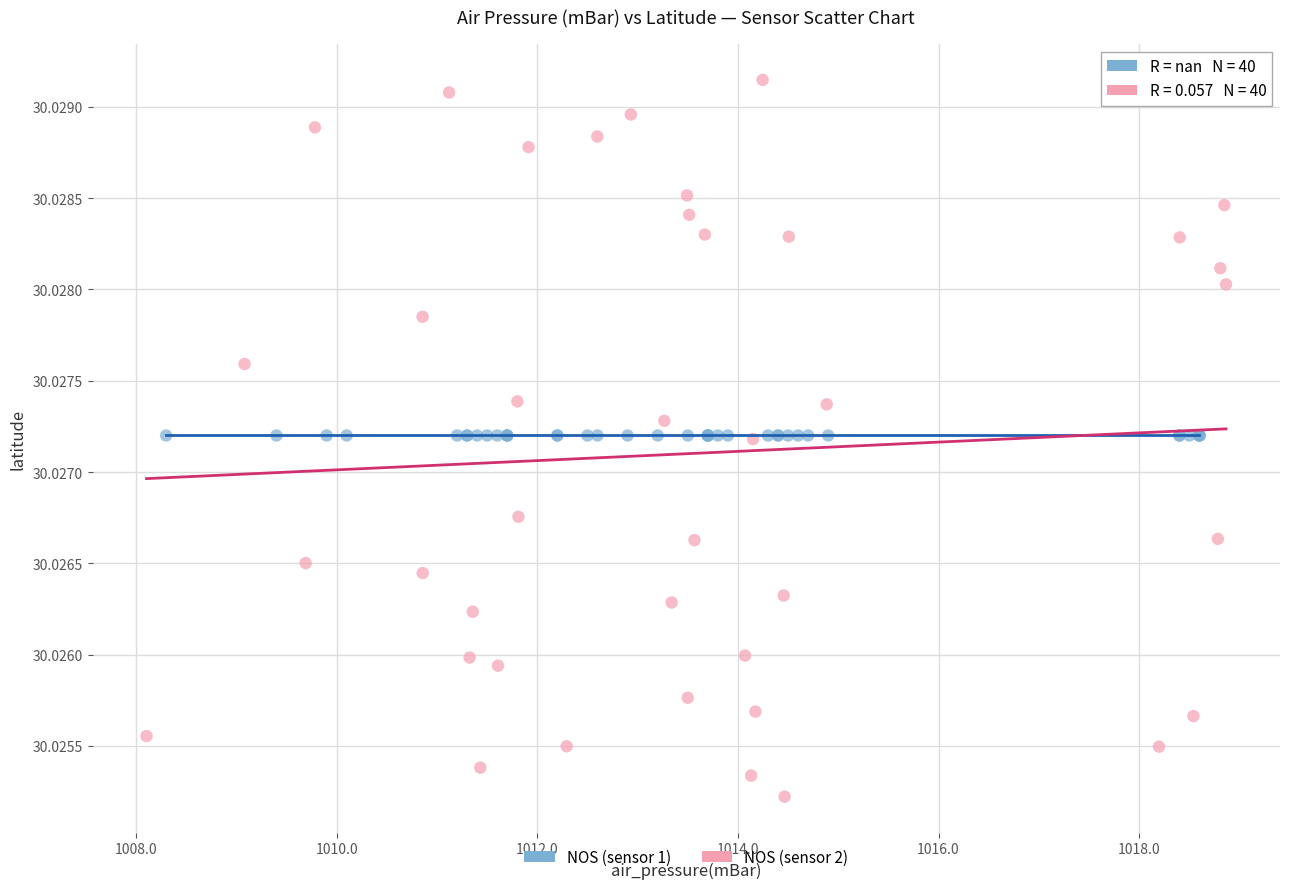

Which series contains the highest Y value?

NOS (sensor 2)